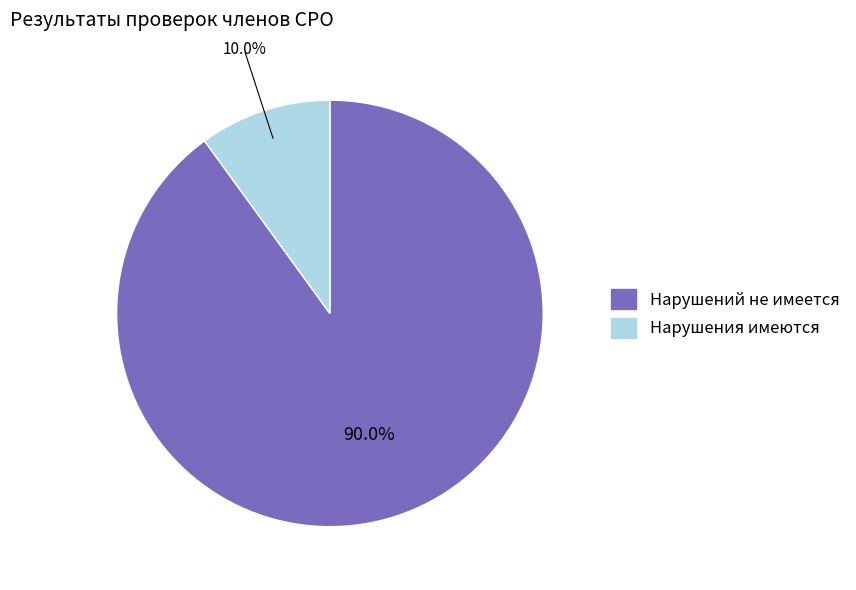

Combined, what portion of the pie is Нарушения имеются and Нарушений не имеется?

100.0%